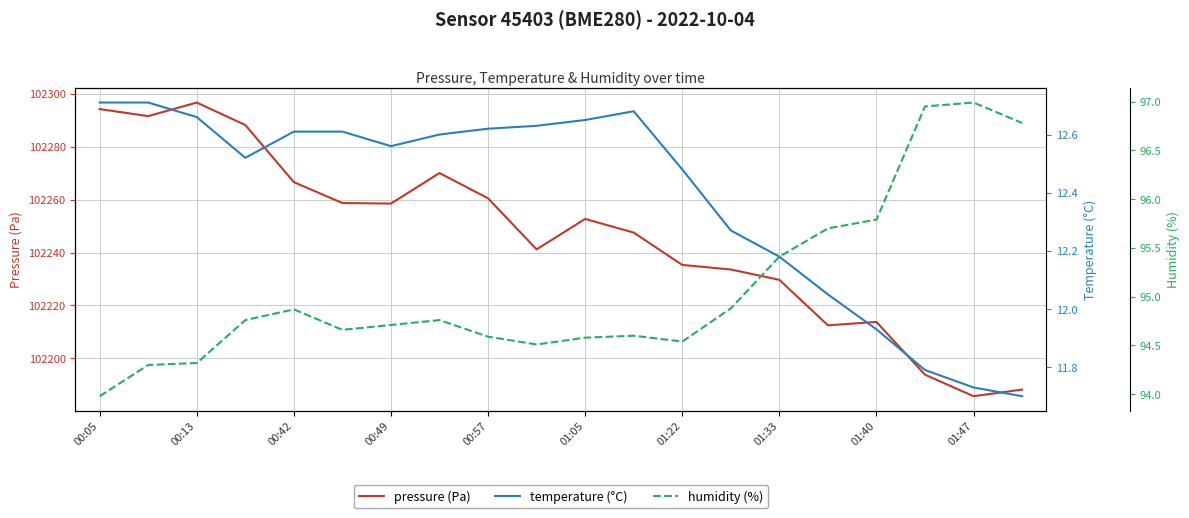

Which series has the largest total across all categories?

pressure (Pa)